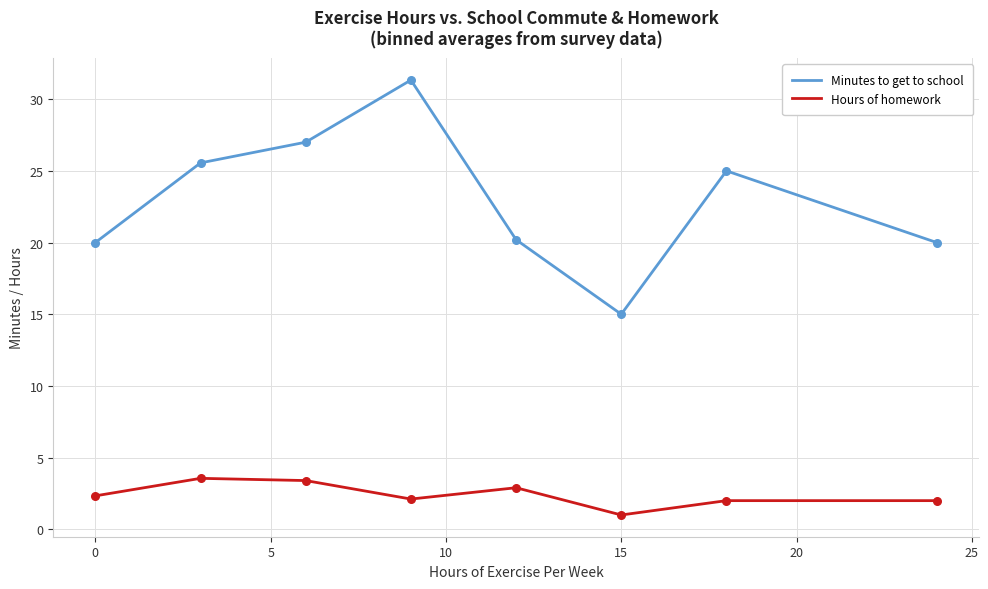

Which series has the largest range (max minus min)?

Minutes to get to school